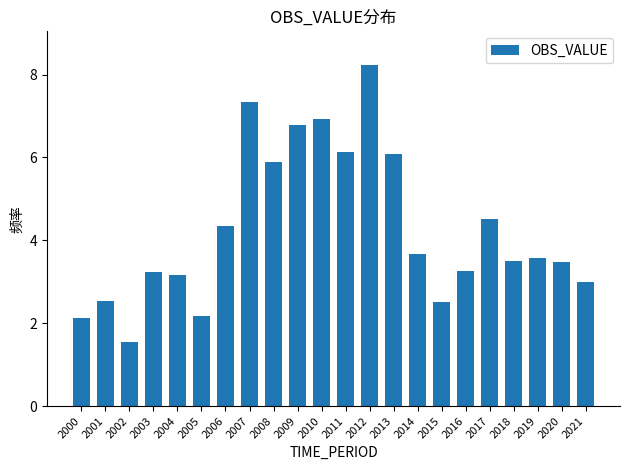

What is the ratio of the value at 2020 to the value at 2010?

0.5